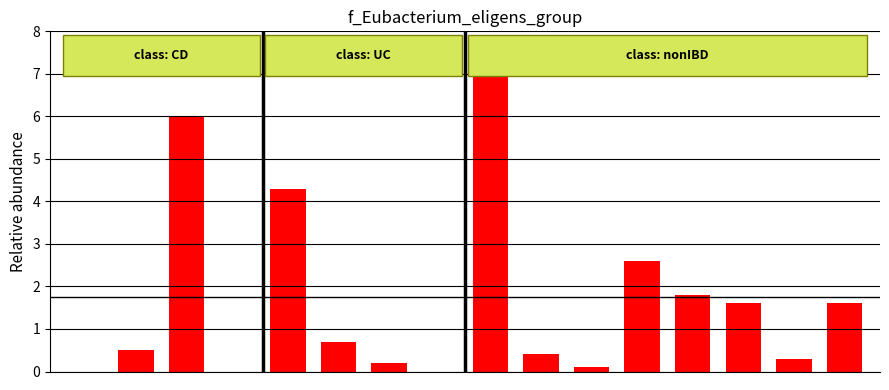

What is the sum of all values?

27.9